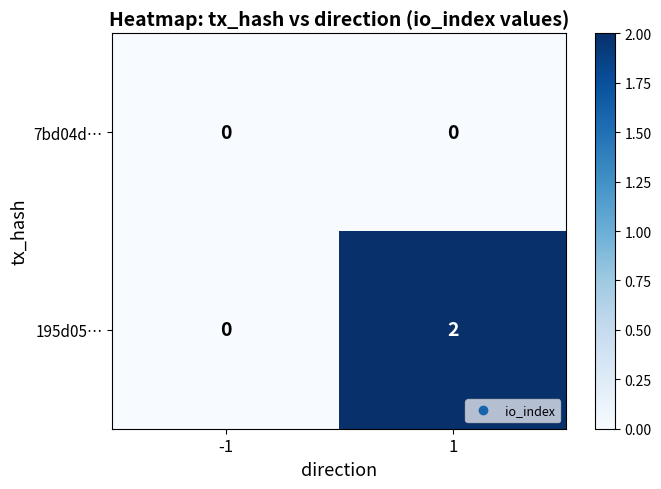

At how many categories does at least one series exceed 1?

1